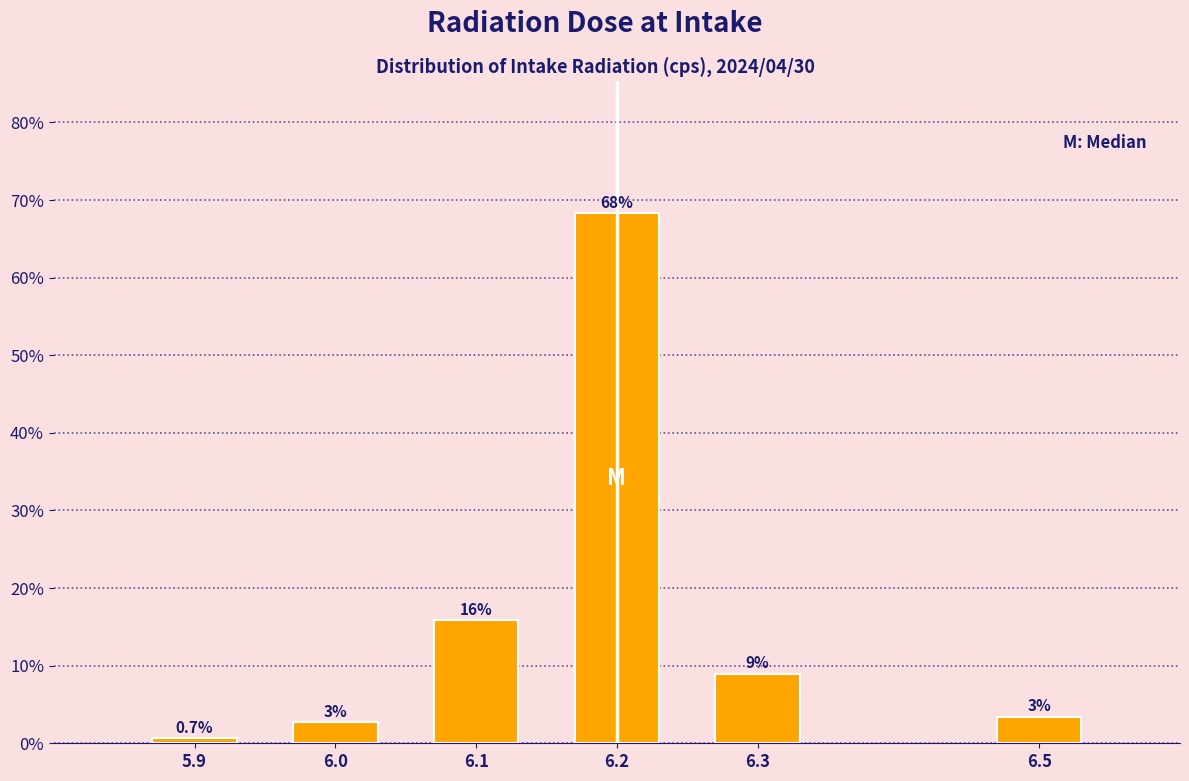

What is the ratio of the value at 6.1 to the value at 6.3?

1.8